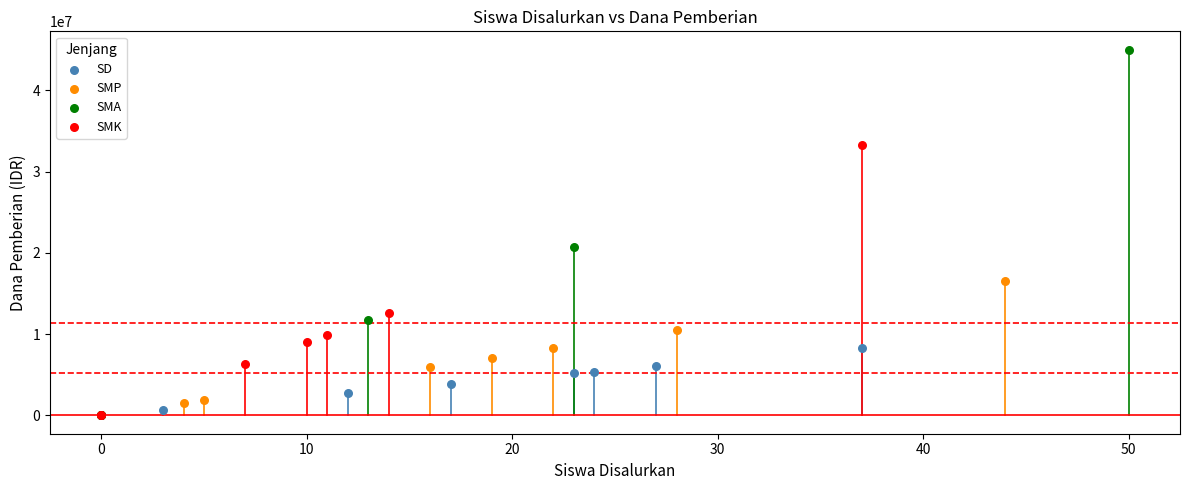

Which series has the largest Y range (max minus min)?

SMA